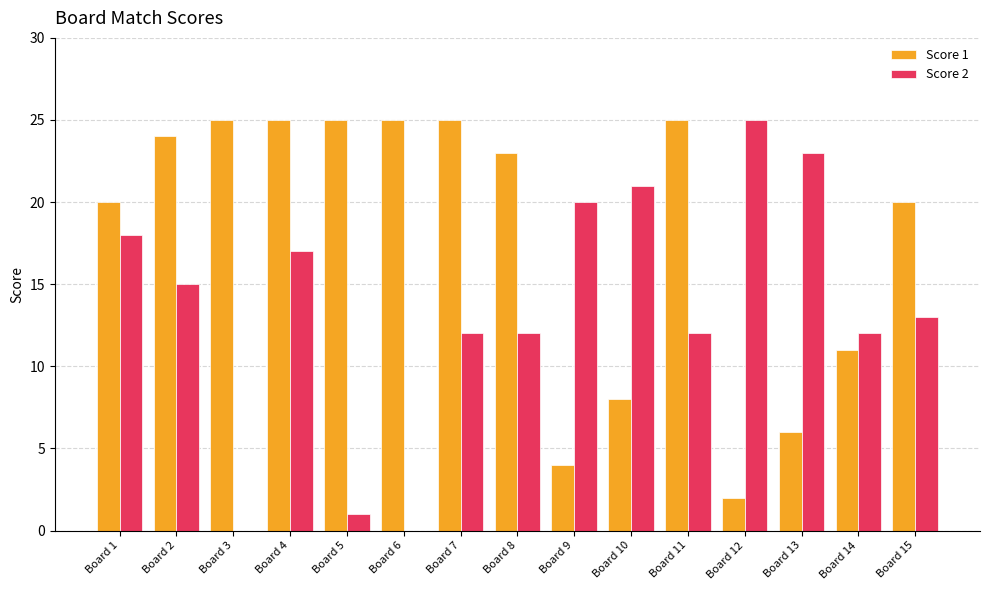

What is the maximum value shown in the chart?

25